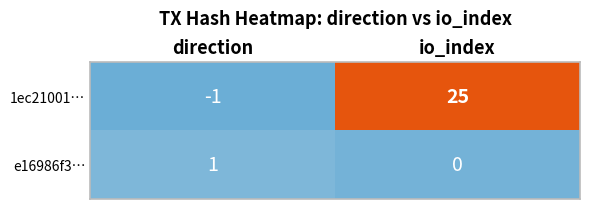

Which series has the largest total across all categories?

1ec21001…